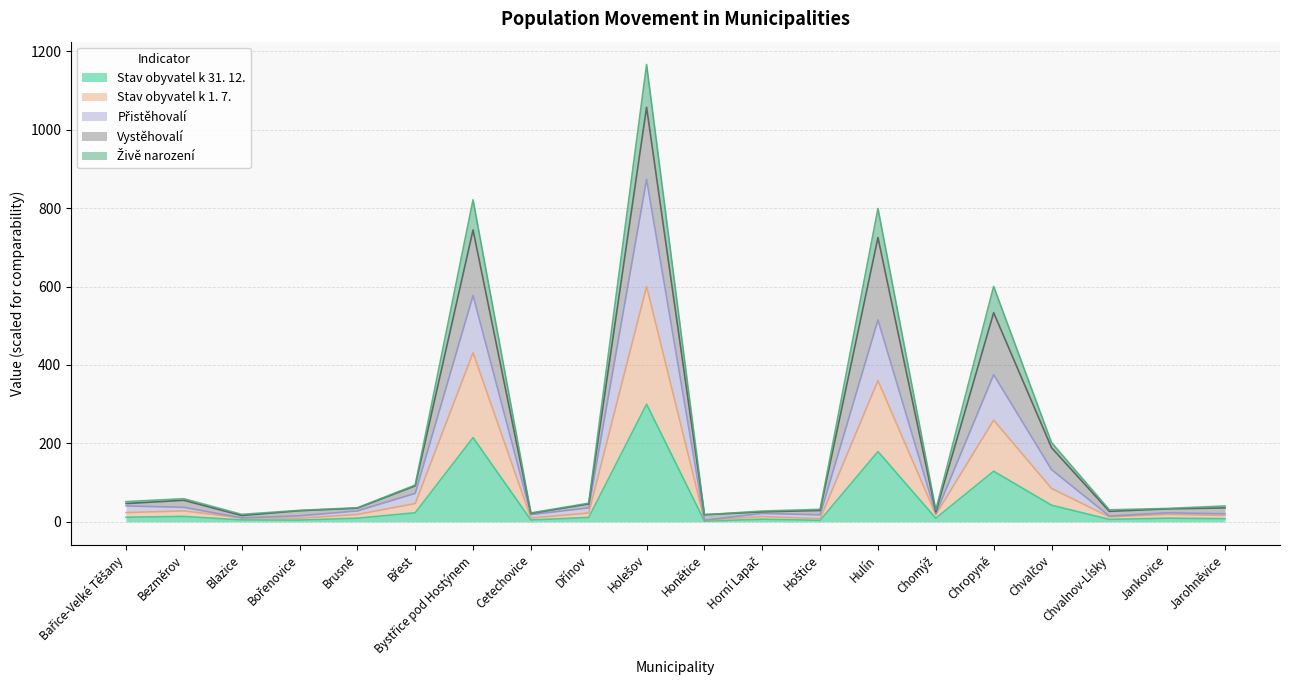

Does the chart have visible grid lines?

Yes